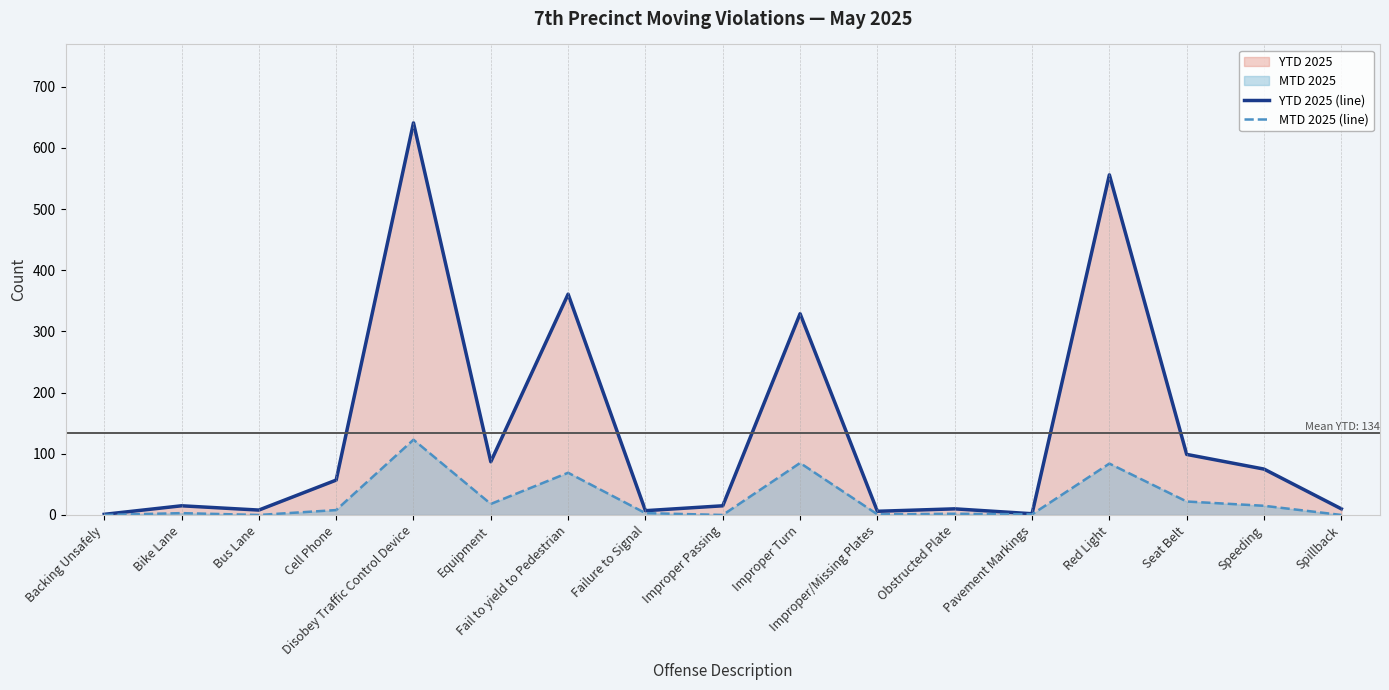

What is the sum of all MTD 2025 (line) values?

434